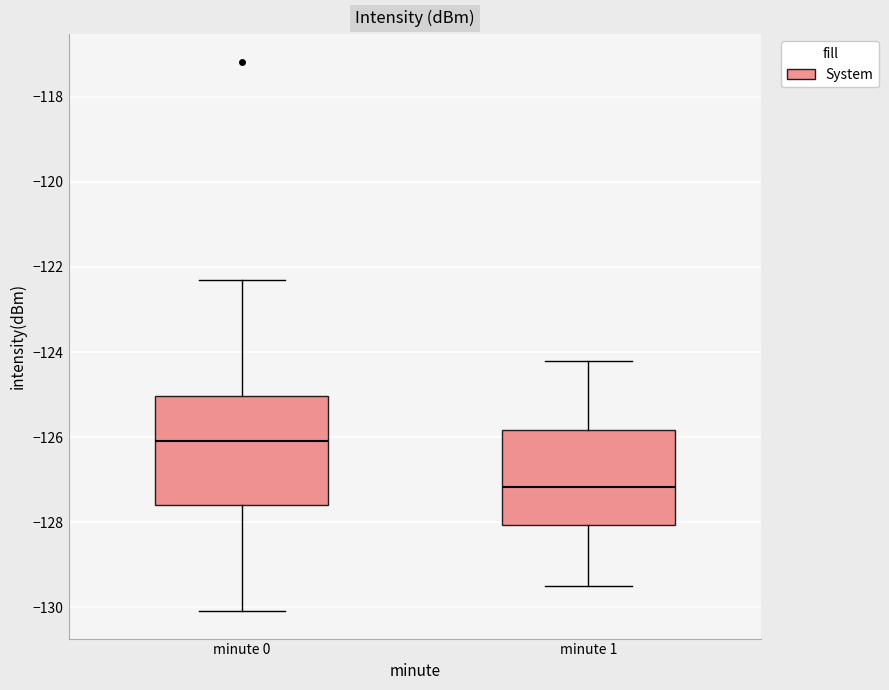

Reading left to right, transcribe this box plot: for each box, give where its median line is, the range the box spans, and where its two whiskers end, as read against the y-axis. The values are not printed on the chart, so give them approximately, as read against the axis.

minute 0: median -126.0, box -127.6 to -125.0, whiskers -130.0 to -122.4
minute 1: median -127.2, box -128.0 to -125.8, whiskers -129.4 to -124.2